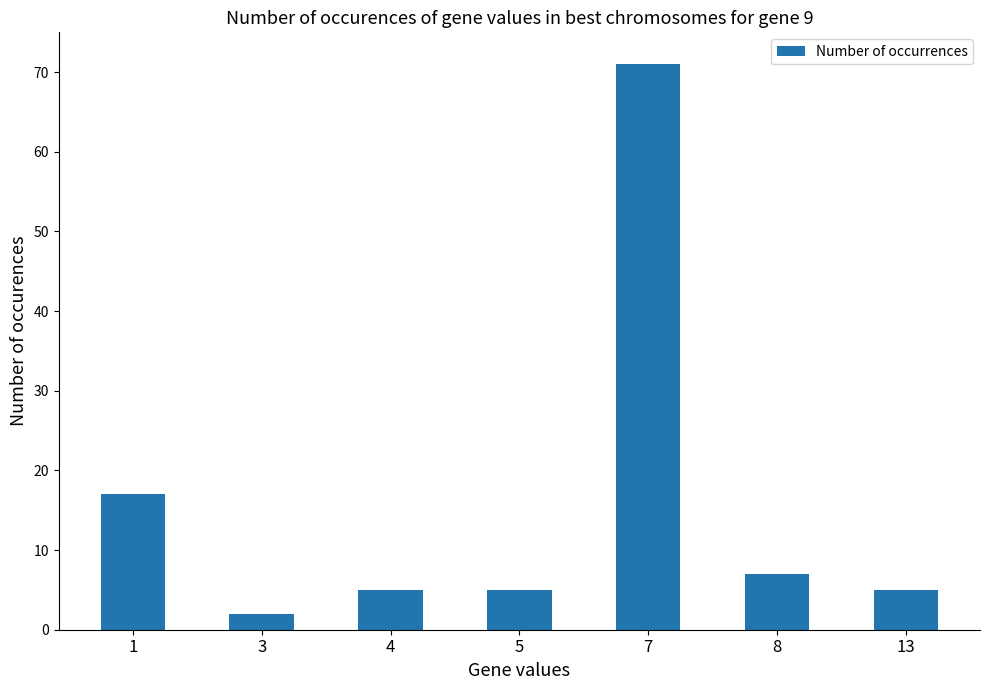

Is it true that the value at 7 is 71?

True